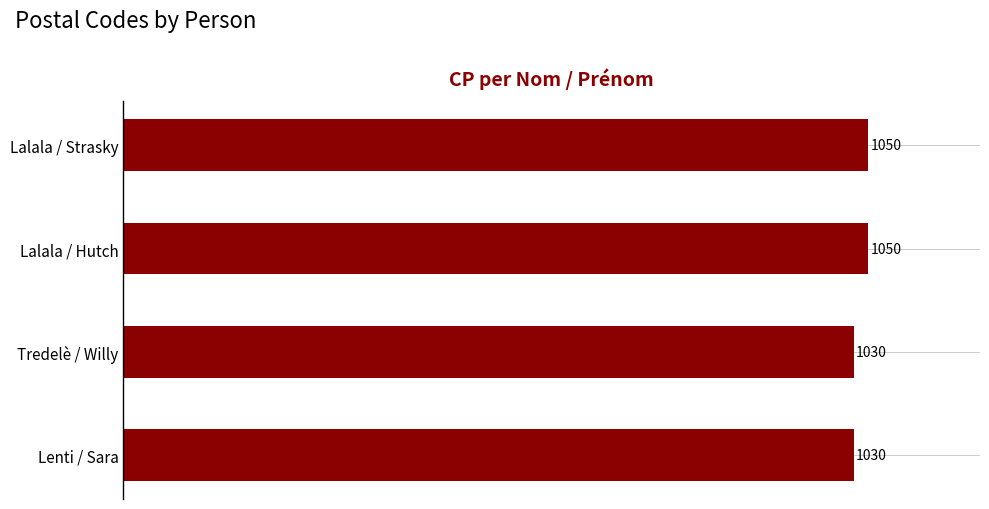

Reading bottom to top, what are all the values shown in this chart?

Lenti / Sara=1030	Tredelè / Willy=1030	Lalala / Hutch=1050	Lalala / Strasky=1050